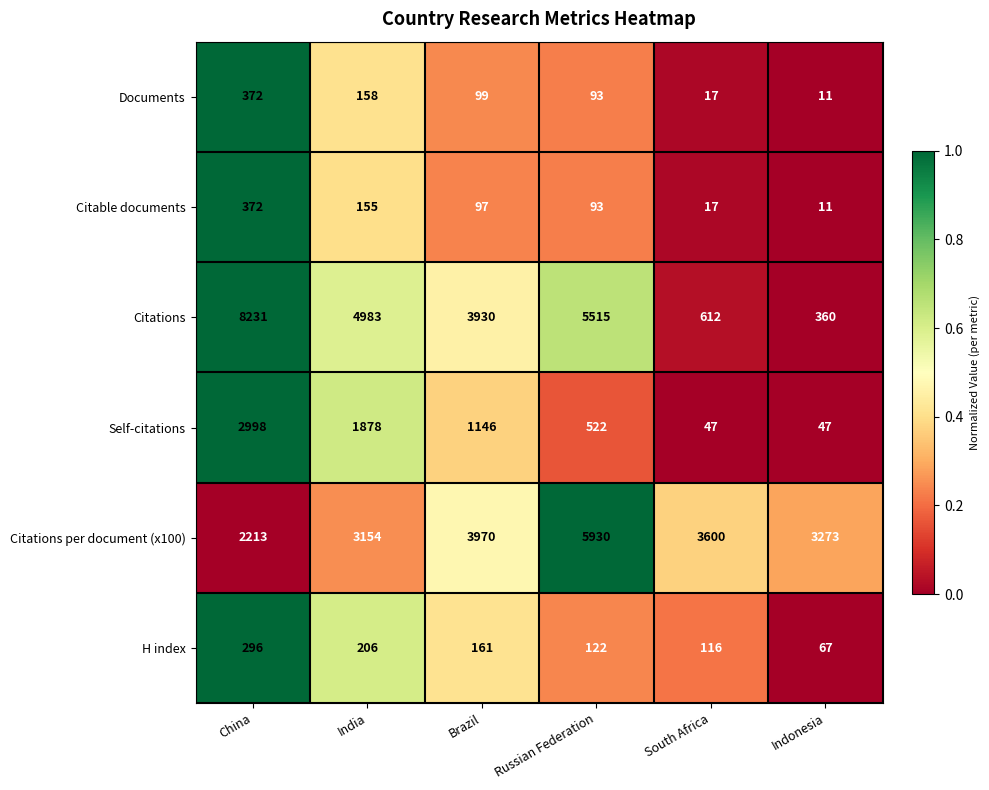

Which series has the largest total across all categories?

Citations